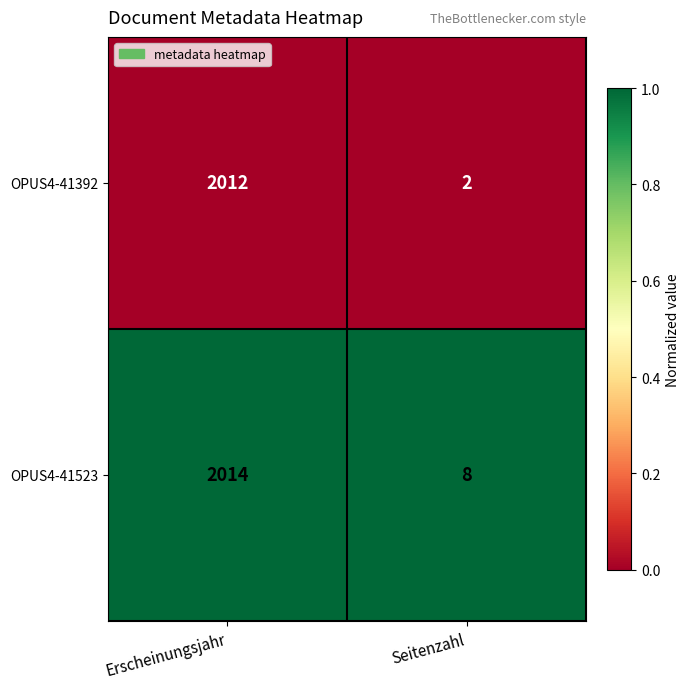

Reading left to right, transcribe all the data shown in this chart.

OPUS4-41392: Erscheinungsjahr=2012	Seitenzahl=2
OPUS4-41523: Erscheinungsjahr=2014	Seitenzahl=8